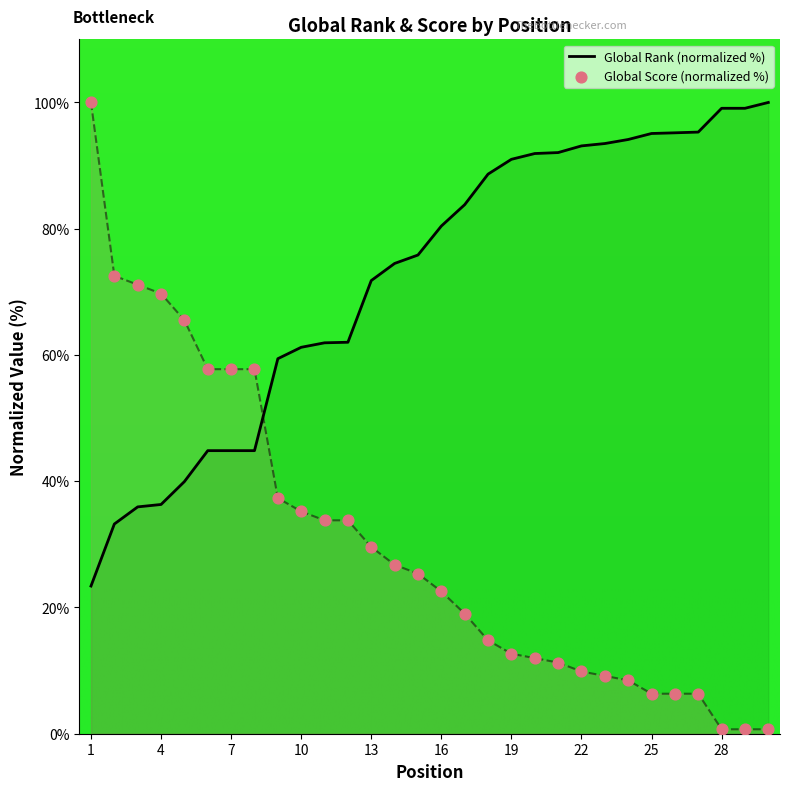

Which series has the widest spread of Y values?

Global Score